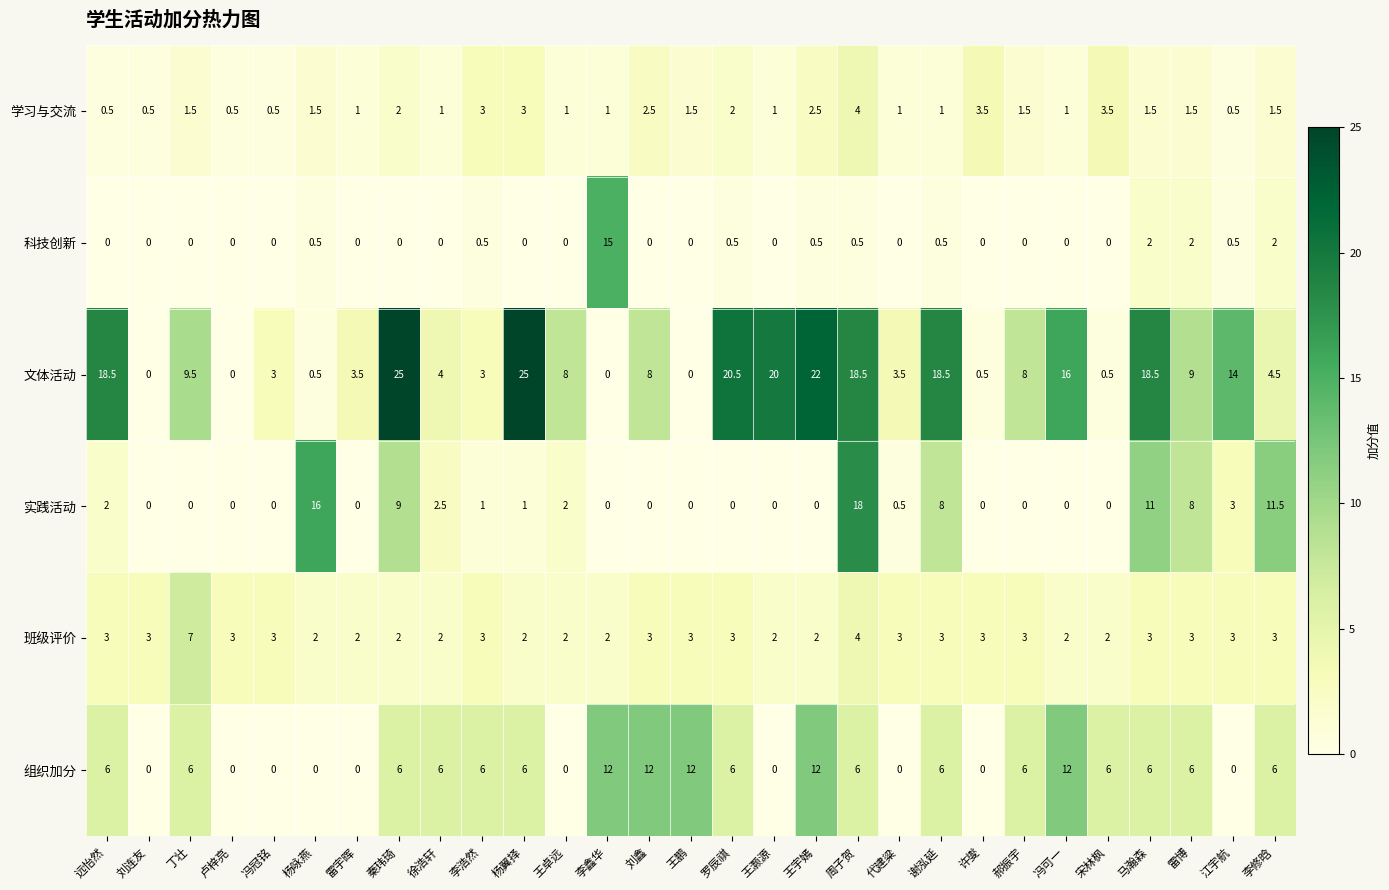

The 班级评价 series shows 3.0 at 代建粱. True or false?

True